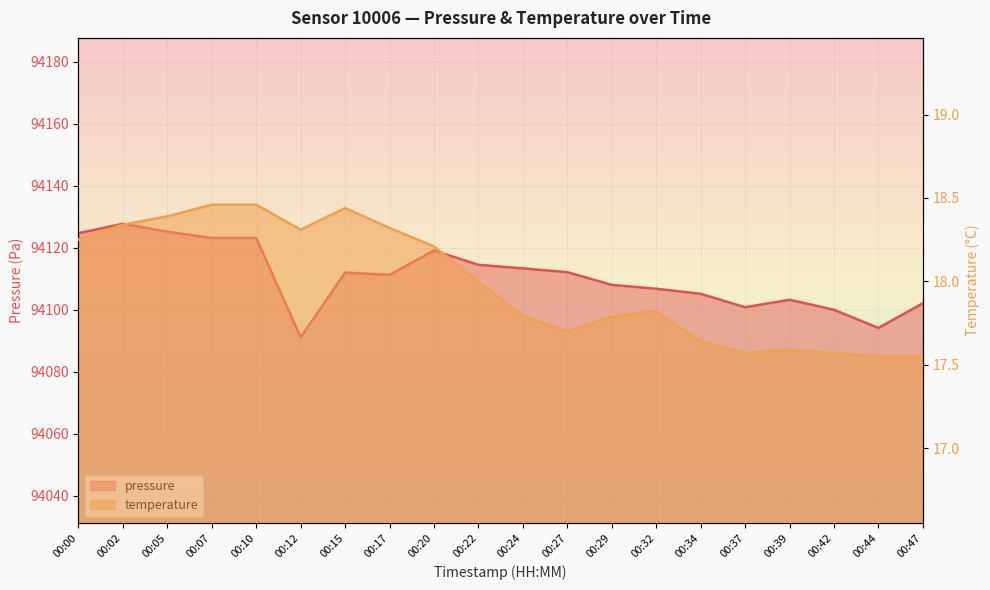

In pressure, how many points are higher than both neighbors (excluding endpoints)?

4